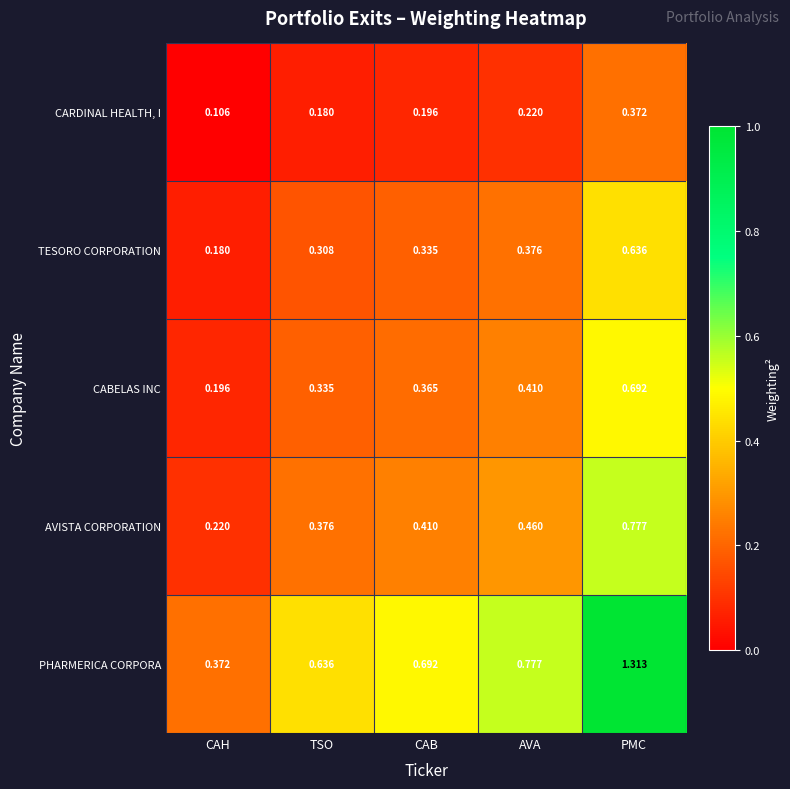

Which label corresponds to the smallest value in the chart?

CAH